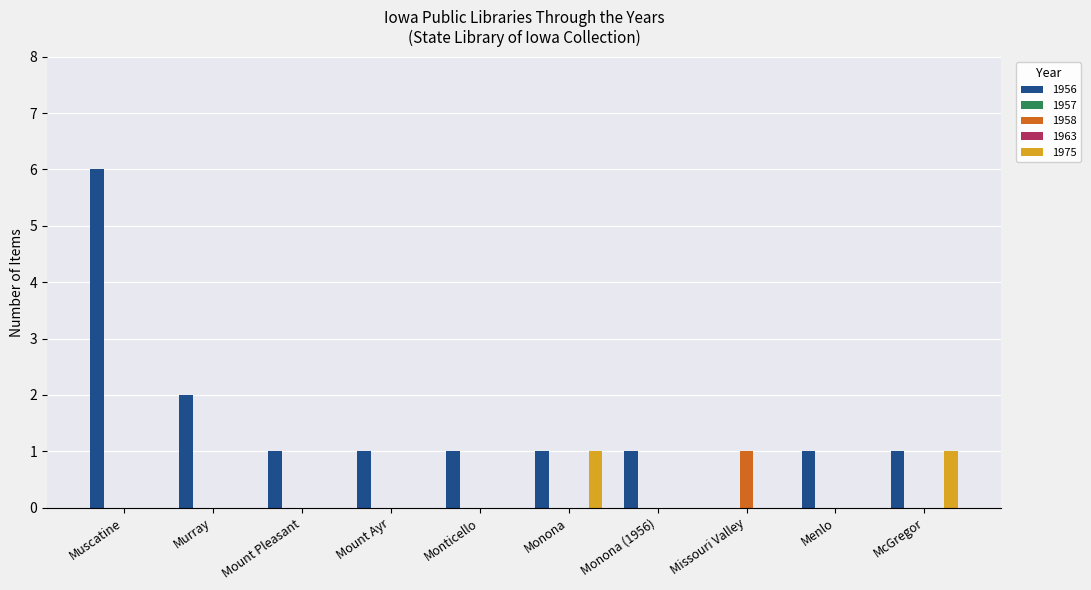

What is the label of the 6th bar from the right?

Monticello